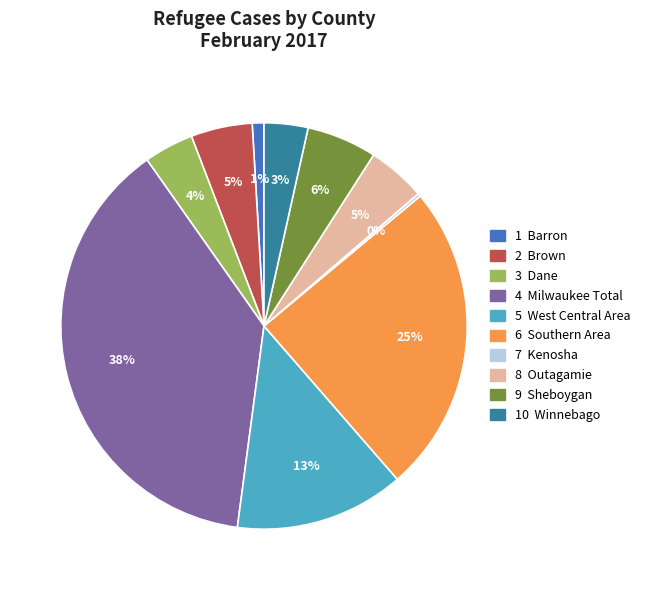

To the nearest percent, what is the difference between the largest and smallest slice percentages?

38%